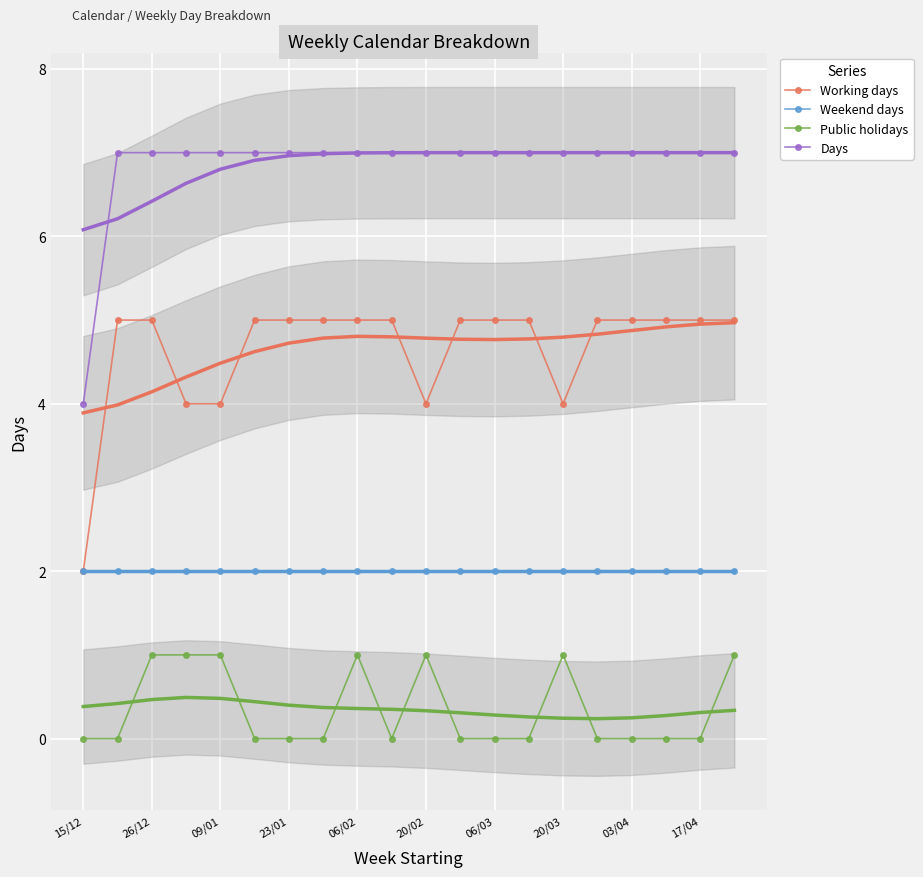

The value of Days at 15/12 is 1. True or false?

False